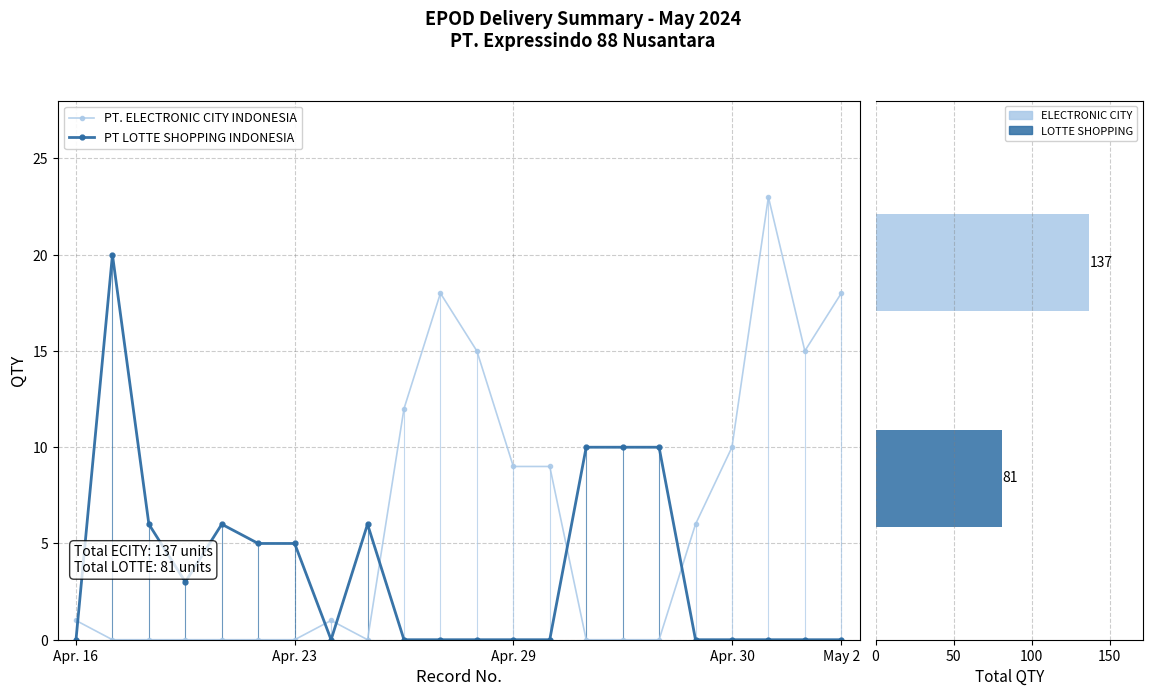

What is the sum of all PT. ELECTRONIC CITY INDONESIA values?

137